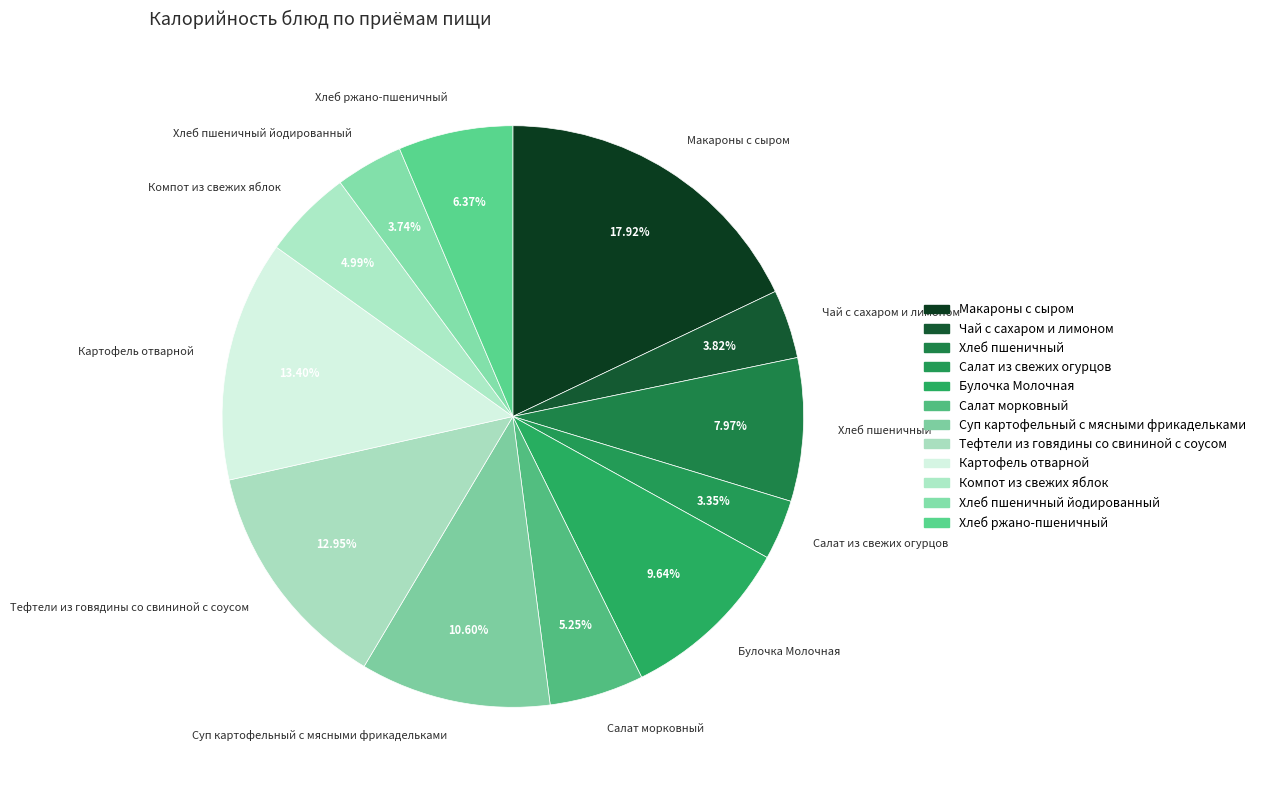

Does any single category account for the majority?

No